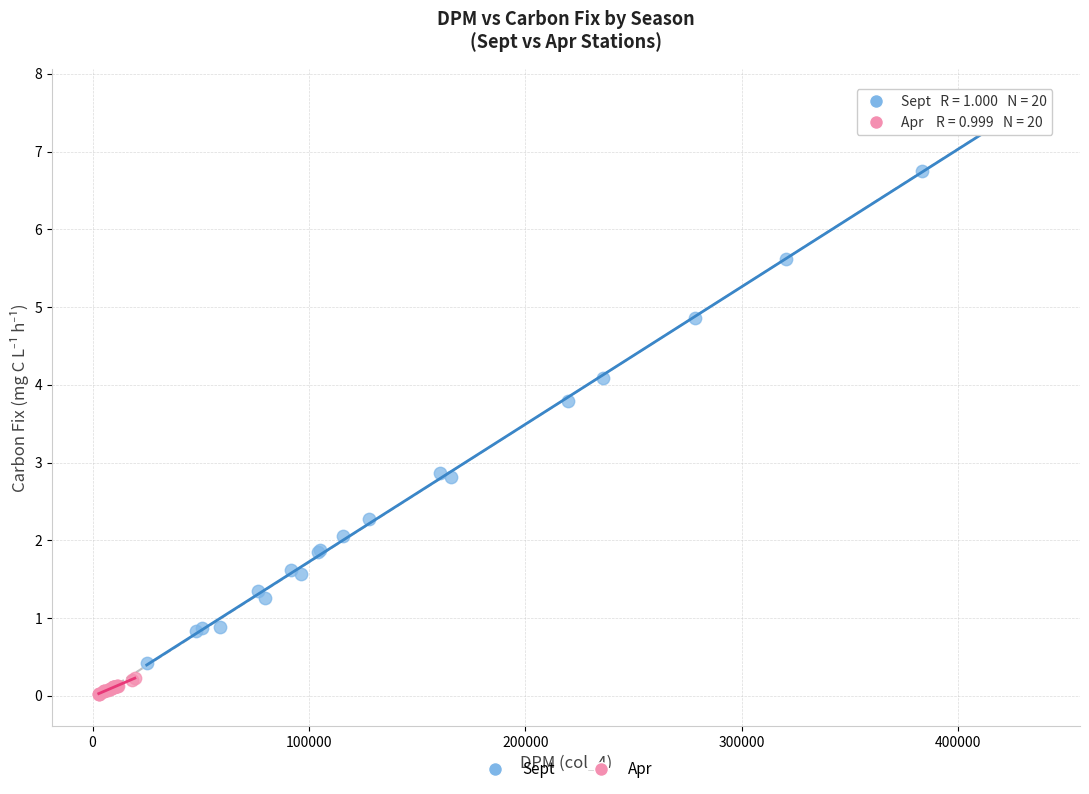

Which series contains the lowest Y value?

Apr